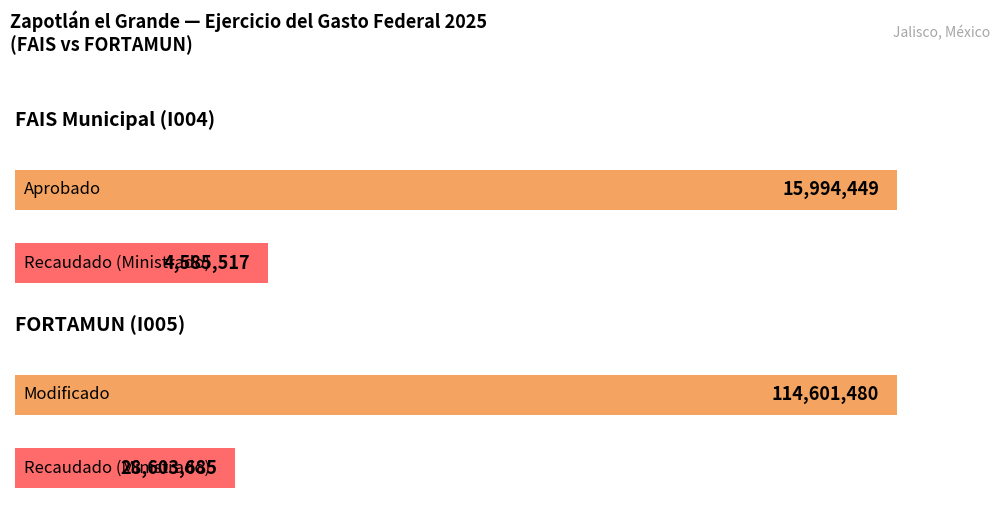

Which has a higher value, FORTAMUN (I005) or FAIS Municipal (I004)?

FORTAMUN (I005)